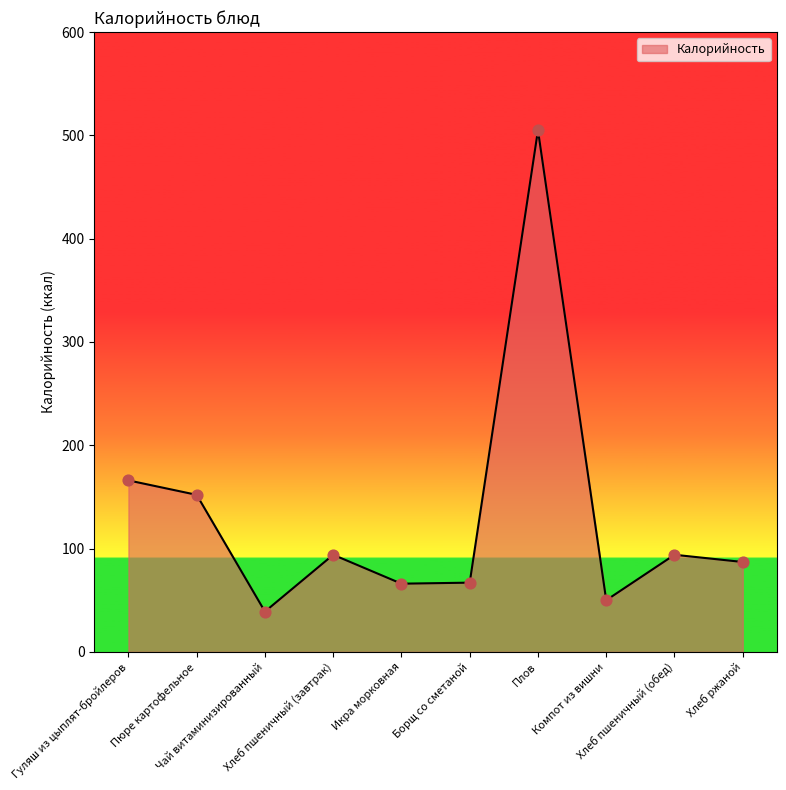

Between Хлеб ржаной and Хлеб пшеничный (завтрак), which is larger?

Хлеб пшеничный (завтрак)